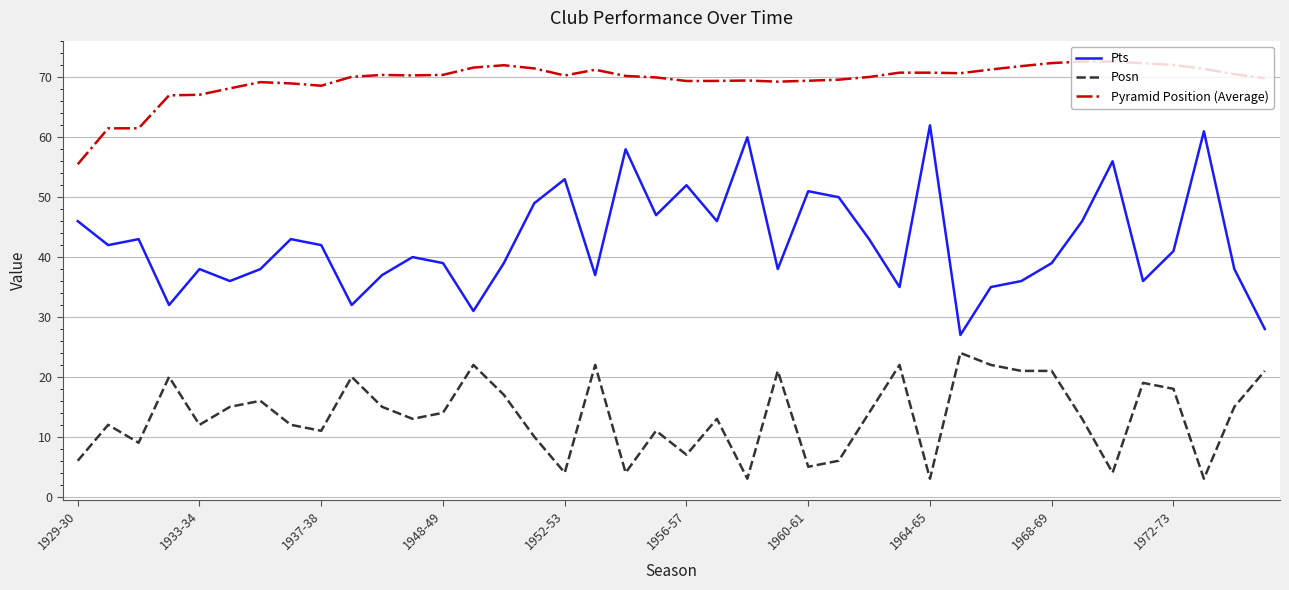

Which series has the largest total across all categories?

Pyramid Position (Average)